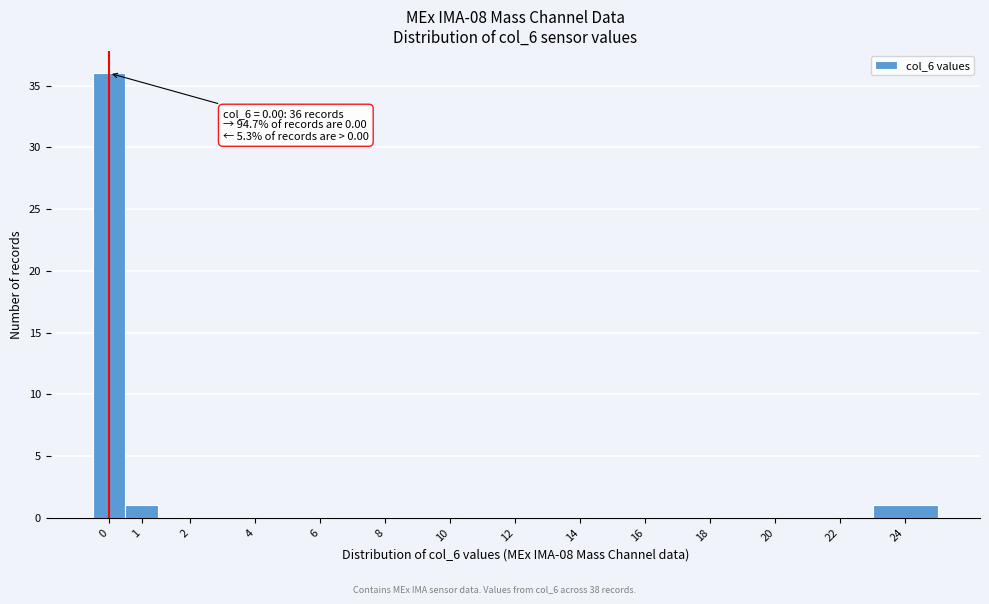

Reading left to right, transcribe all the data shown in this chart.

0=36	1=1	2=0	4=0	6=0	8=0	10=0	12=0	14=0	16=0	18=0	20=0	22=0	24=1